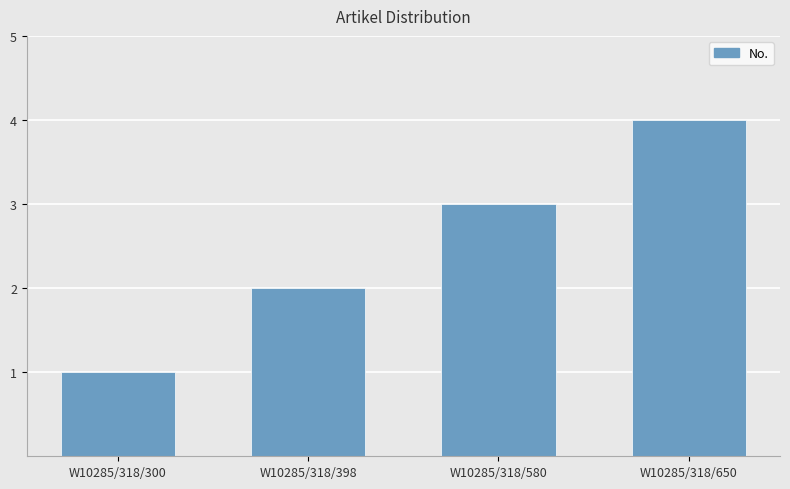

Reading left to right, transcribe all the data shown in this chart.

W10285/318/300=1	W10285/318/398=2	W10285/318/580=3	W10285/318/650=4